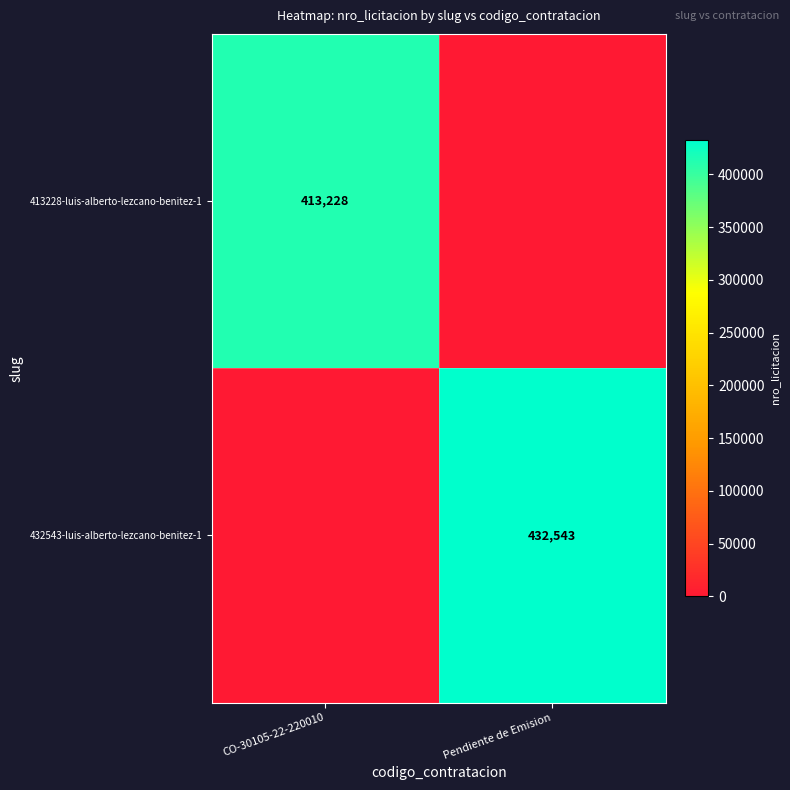

The 432543-luis-alberto-lezcano-benitez-1 series shows 191637 at Pendiente de Emision. True or false?

False